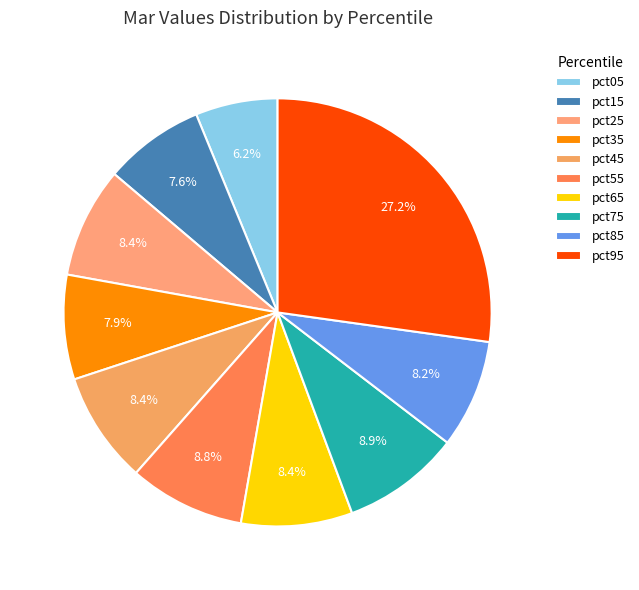

Combined, what portion of the pie is pct55 and pct25?

17.1%